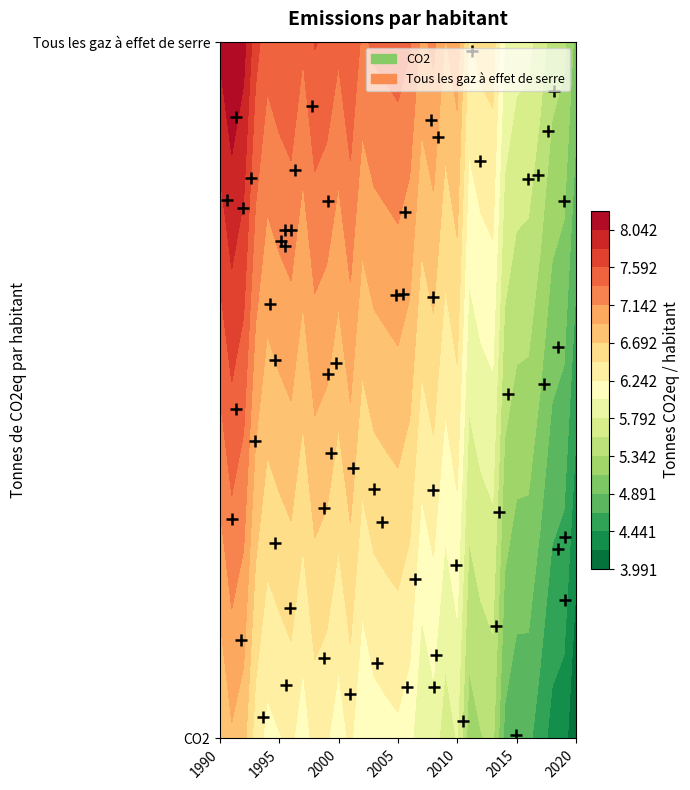

What is the sum of the Tous les gaz à effet de serre values at 2019 and 2005?

12.9